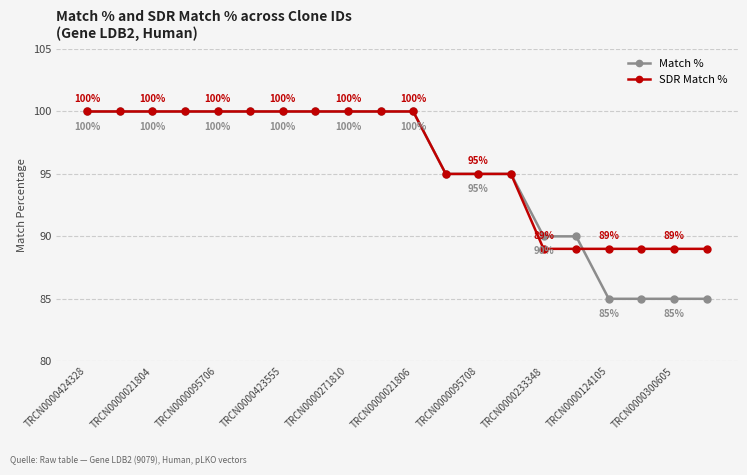

Reading left to right, extract all data points from this chart.

Match %: 100	100	100	100	100	100	100	100	100	100	100	95	95	95	90	90	85	85	85	85
SDR Match %: 100	100	100	100	100	100	100	100	100	100	100	95	95	95	89	89	89	89	89	89